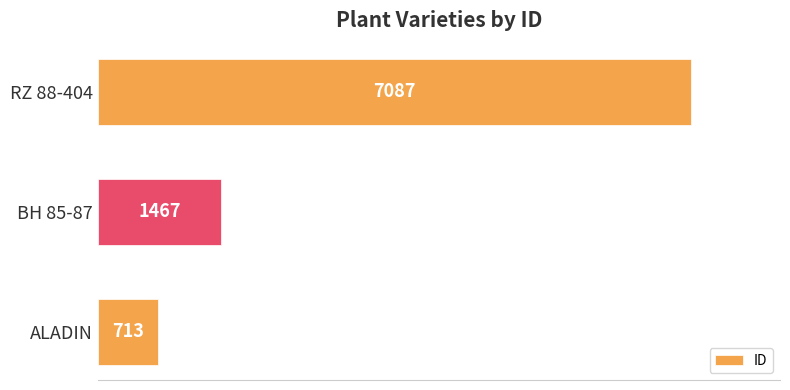

Reading top to bottom, extract all data points from this chart.

7087	1467	713